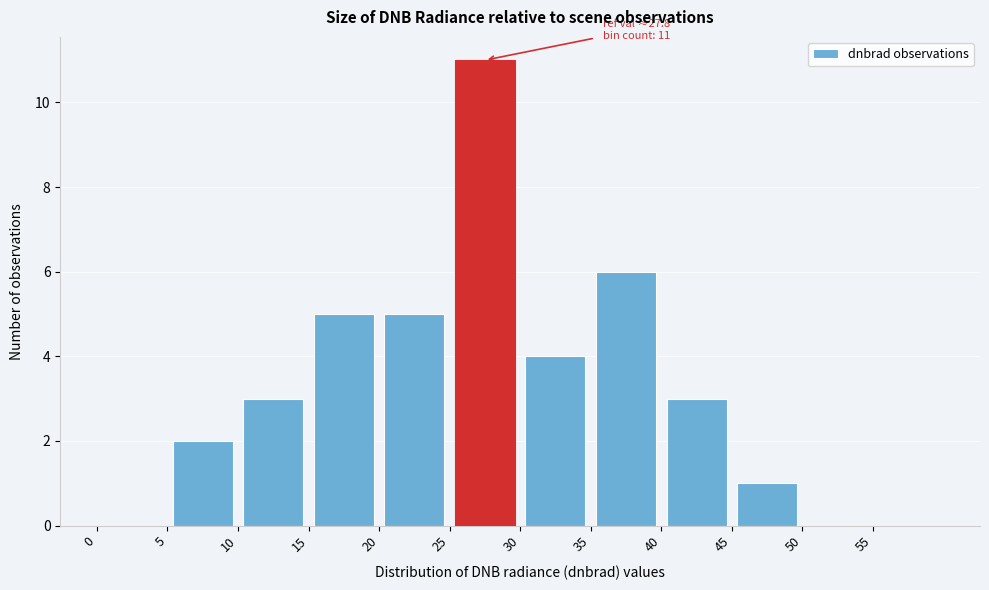

Which range on the x-axis has the tallest bar?

25 to 30